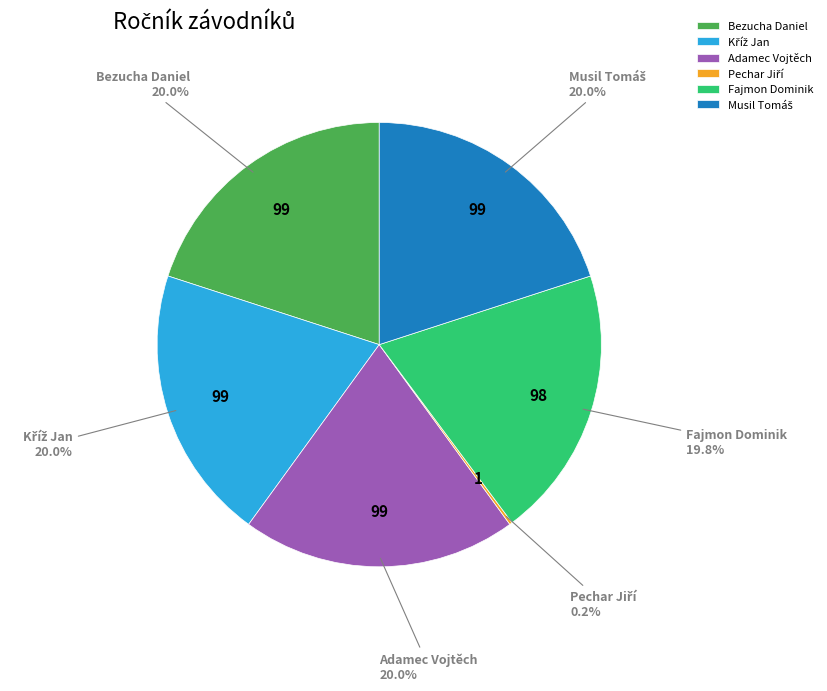

To the nearest percent, what is the average slice percentage?

17%